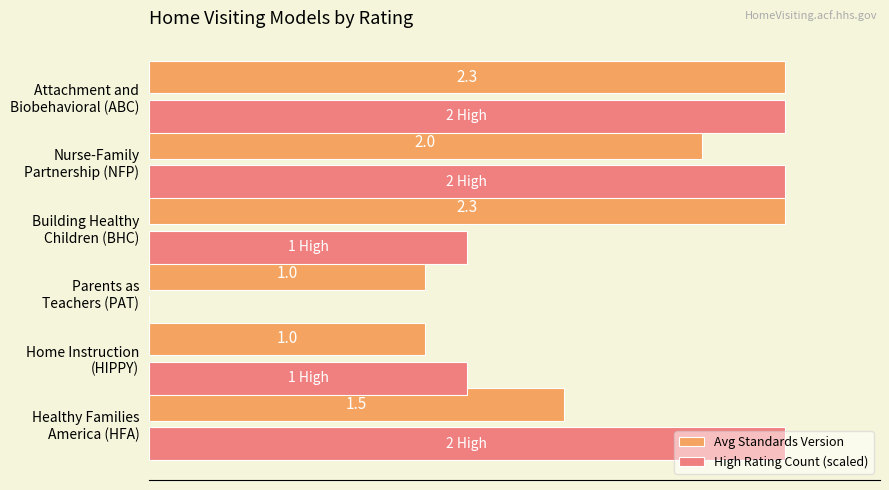

Which series has the largest total across all categories?

Avg Standards Version